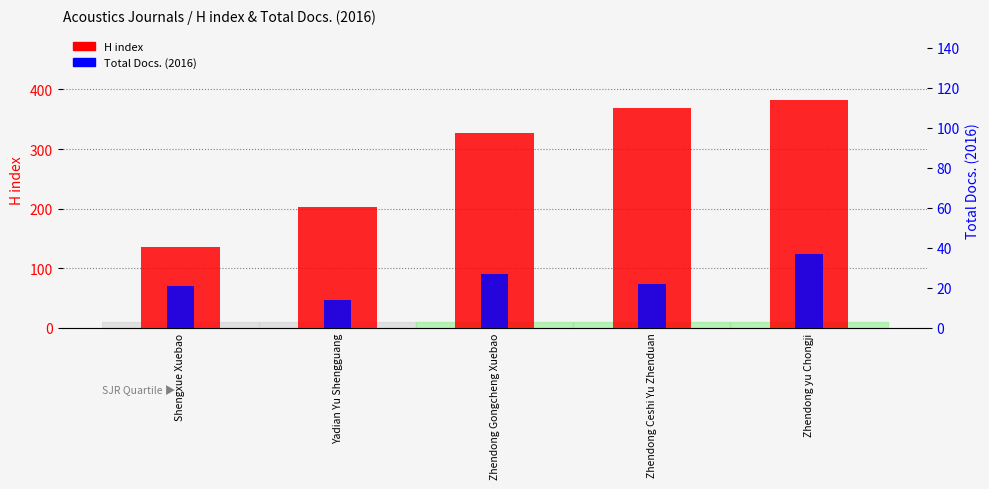

What is the maximum value for H index?

382